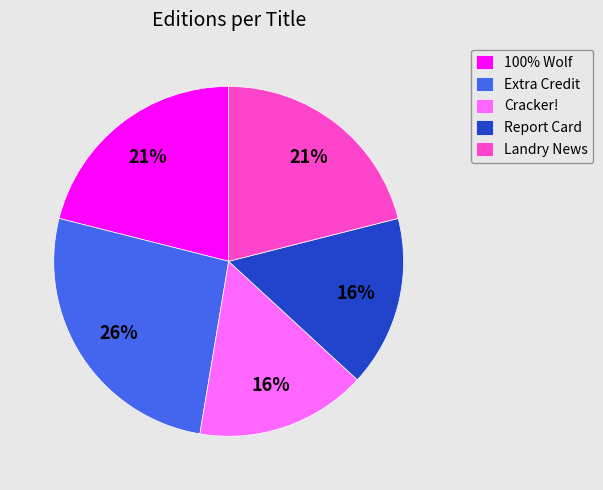

What is the largest slice in the pie chart?

Extra Credit